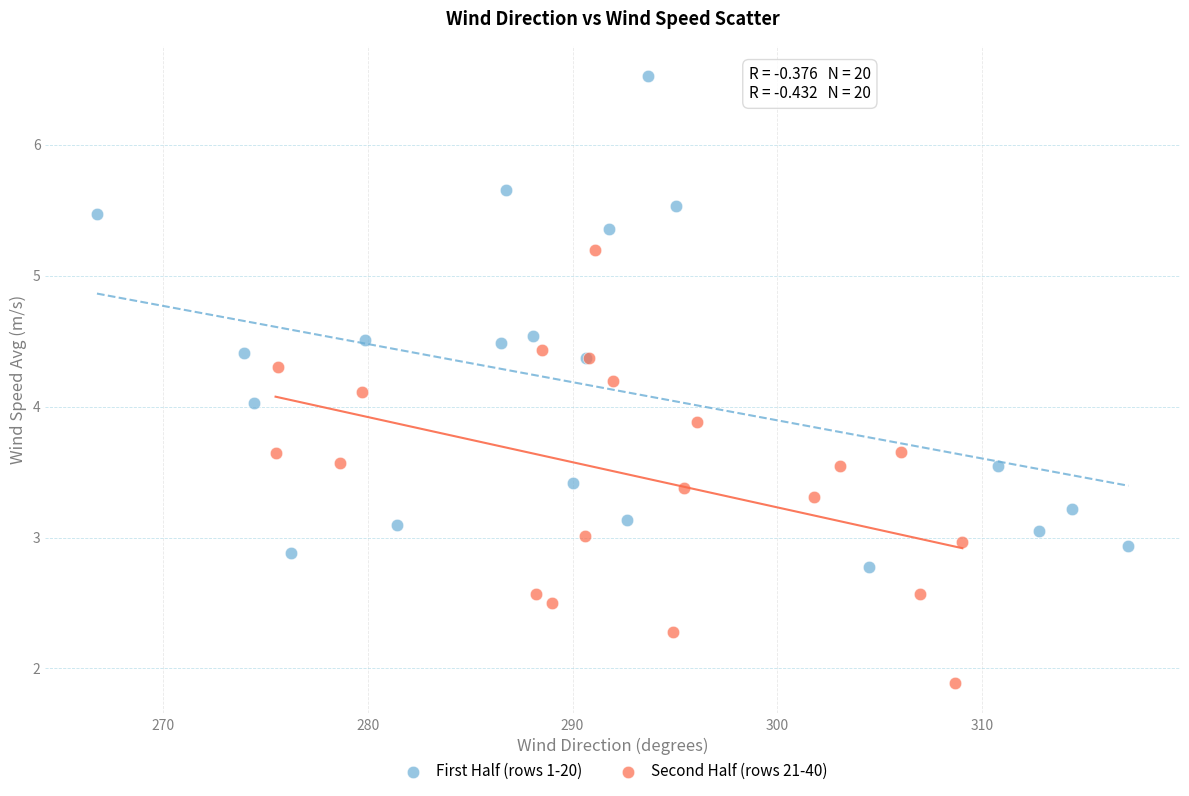

Which series reaches the maximum Y coordinate?

First Half (rows 1-20)